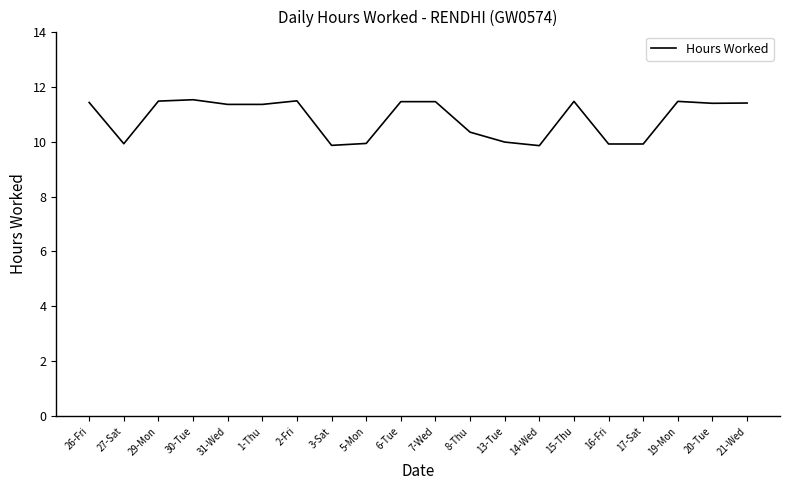

What position from the right is 19-Mon?

3